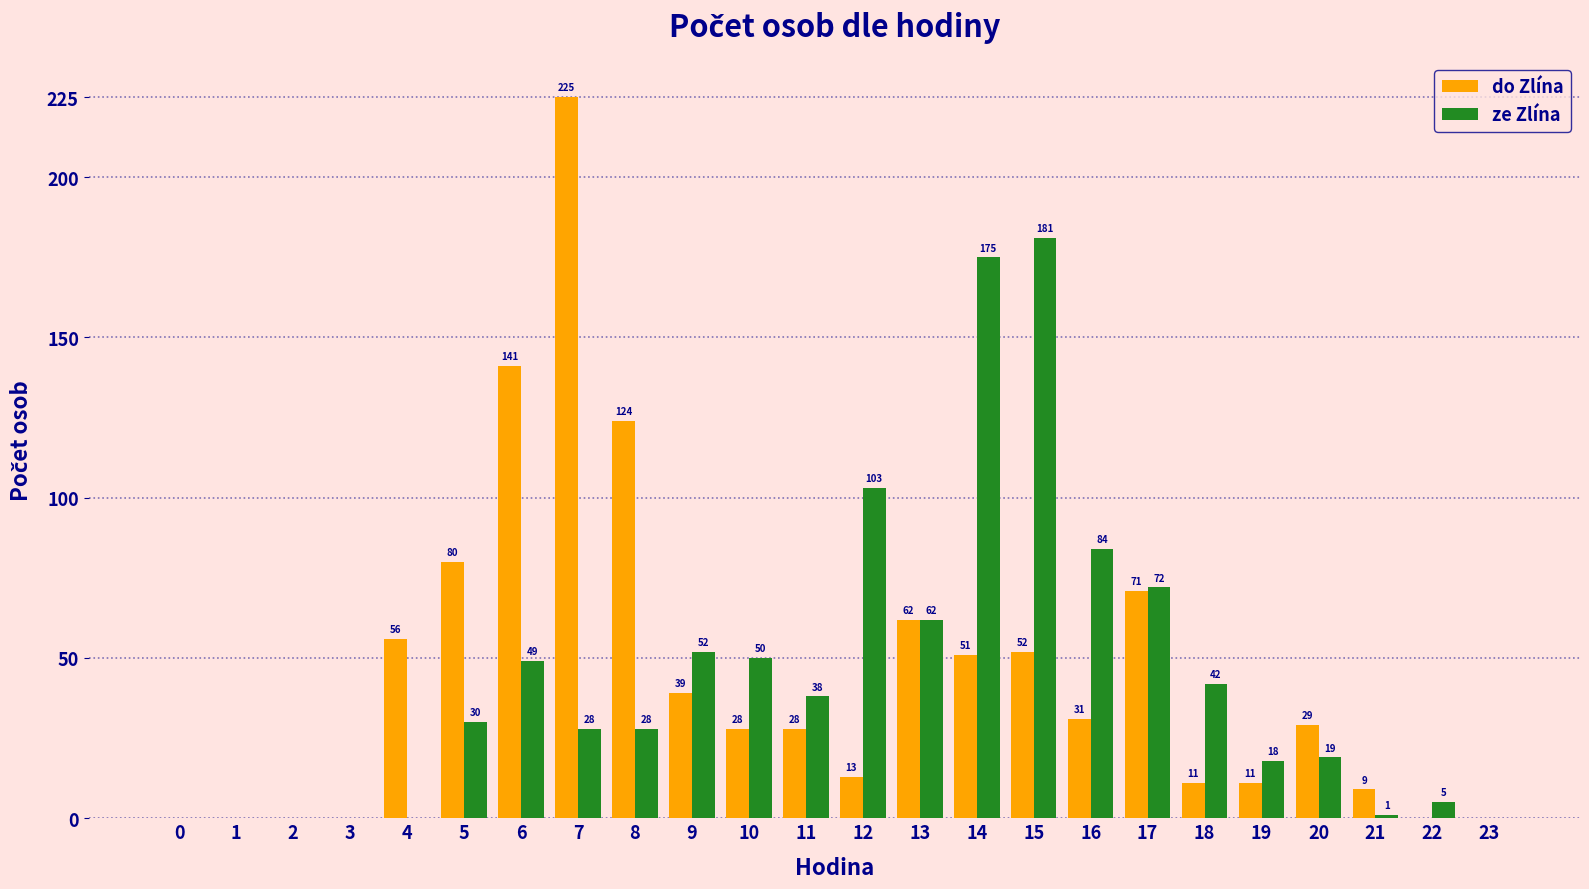

How many series are shown in this chart?

2